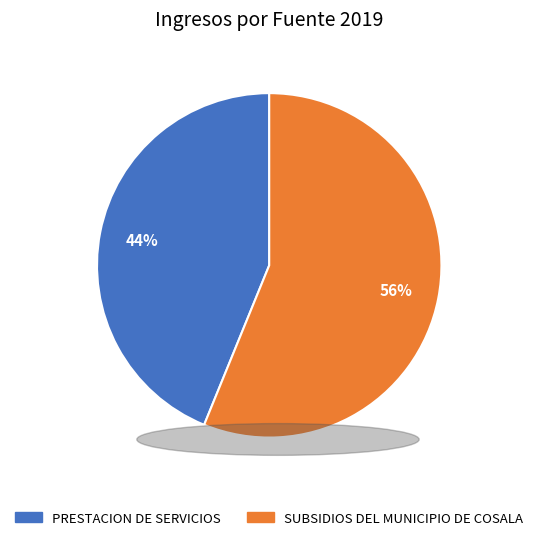

What percentage is the SUBSIDIOS DEL MUNICIPIO DE COSALA slice, to the nearest percent?

56%